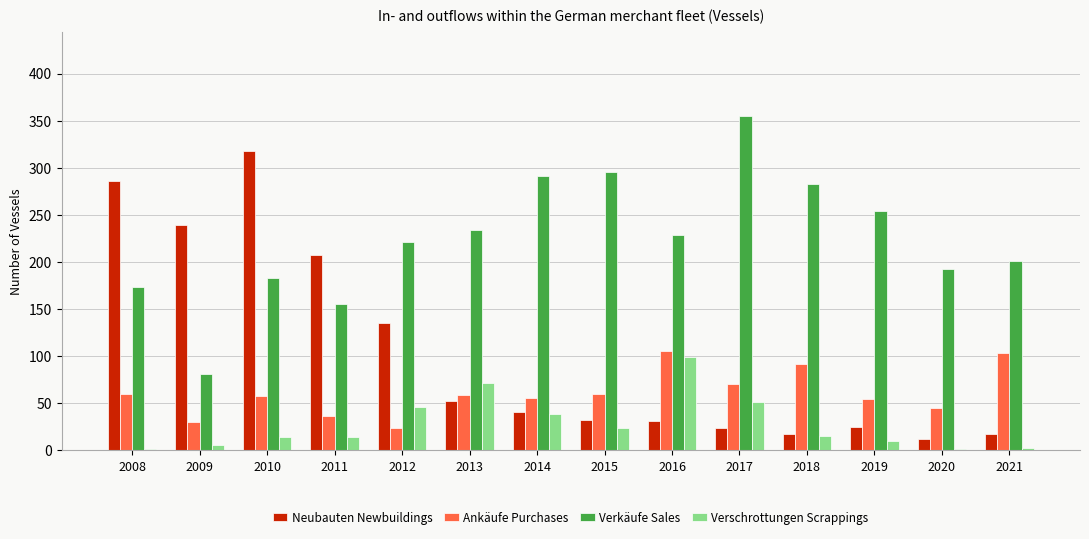

How many categories are shown in the chart?

14